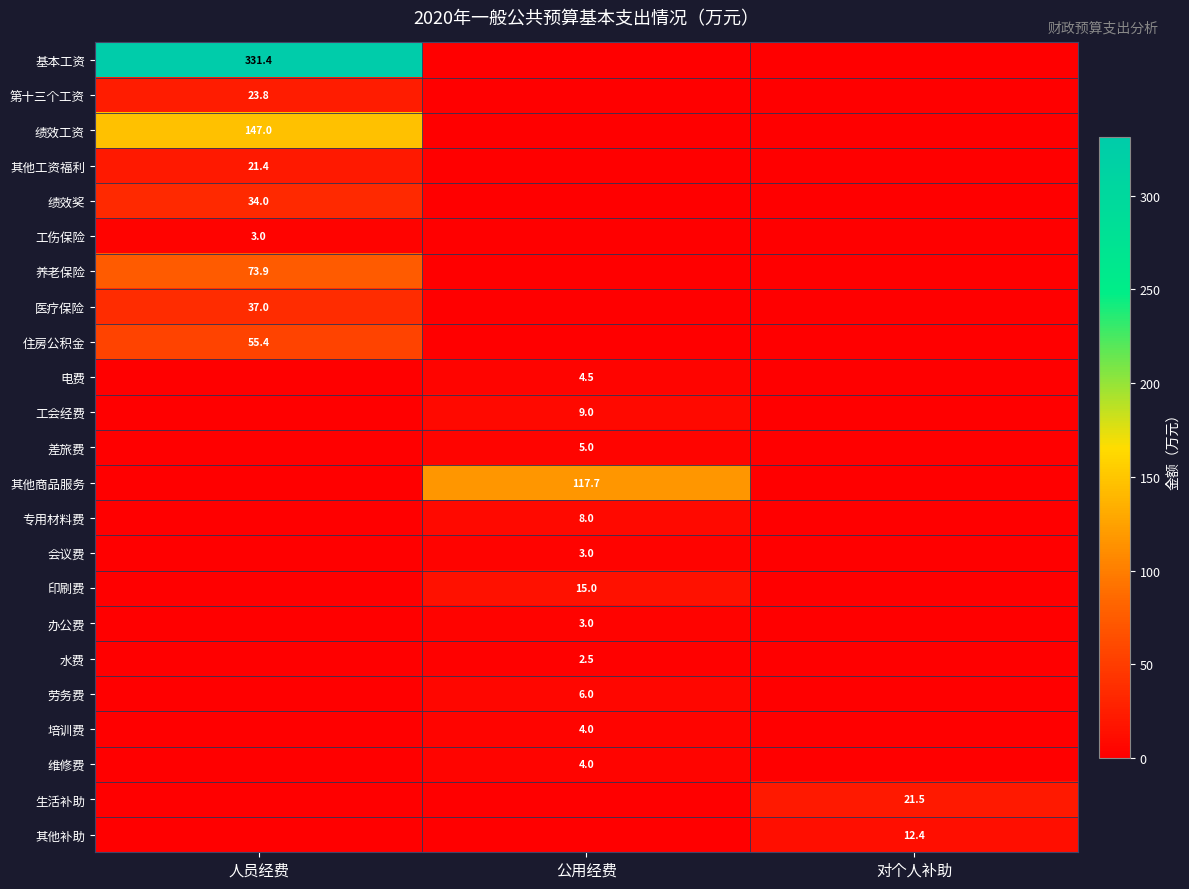

True or false: 第十三个工资 has a value of 16.3 at 人员经费.

False